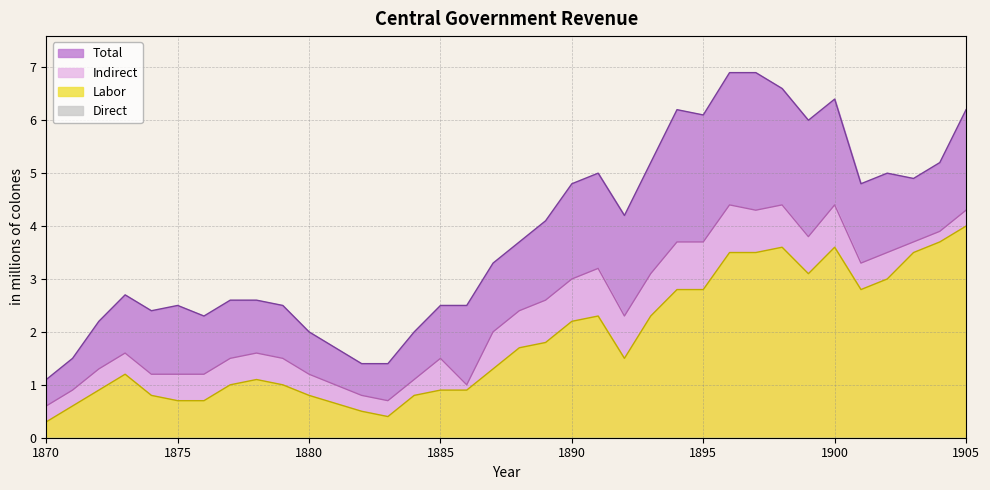

True or false: Total and Labor cross at least once.

False